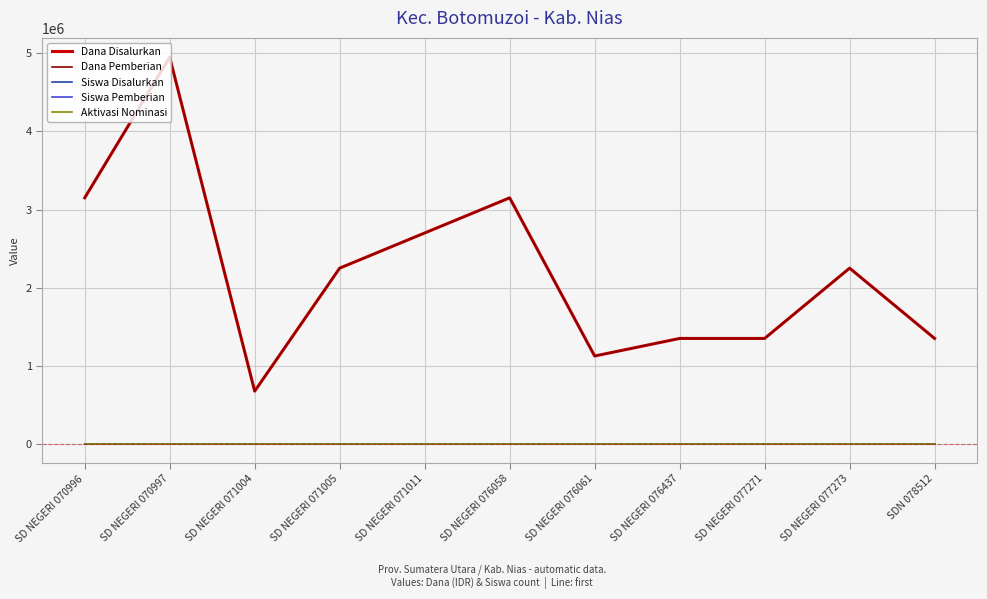

True or false: Siswa Disalurkan has more than 2 points higher than both neighbors.

True